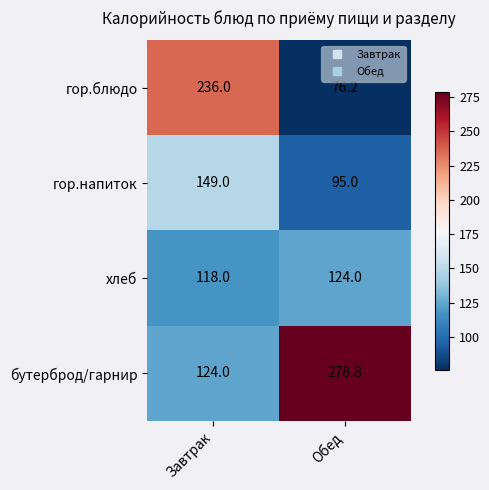

Reading right to left, list all the values displayed in this chart.

гор.блюдо: Обед=76.2	Завтрак=236.0
гор.напиток: Обед=95.0	Завтрак=149.0
хлеб: Обед=124.0	Завтрак=118.0
бутерброд/гарнир: Обед=278.8	Завтрак=124.0